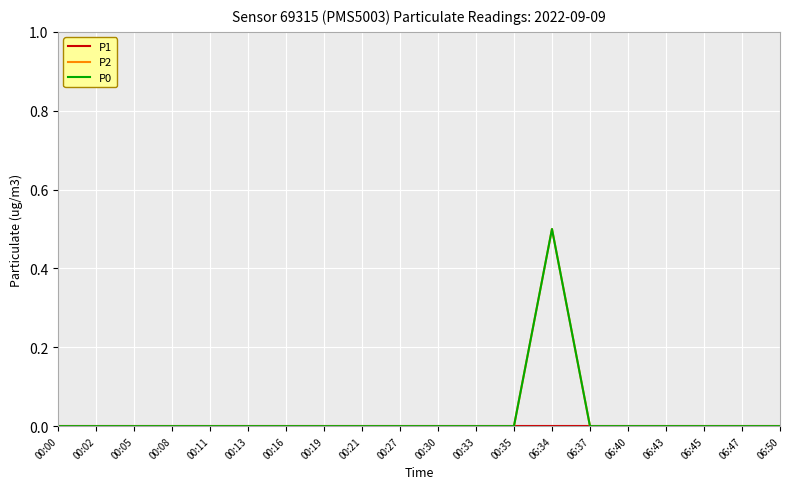

Does the chart display data point markers on the line(s)?

No